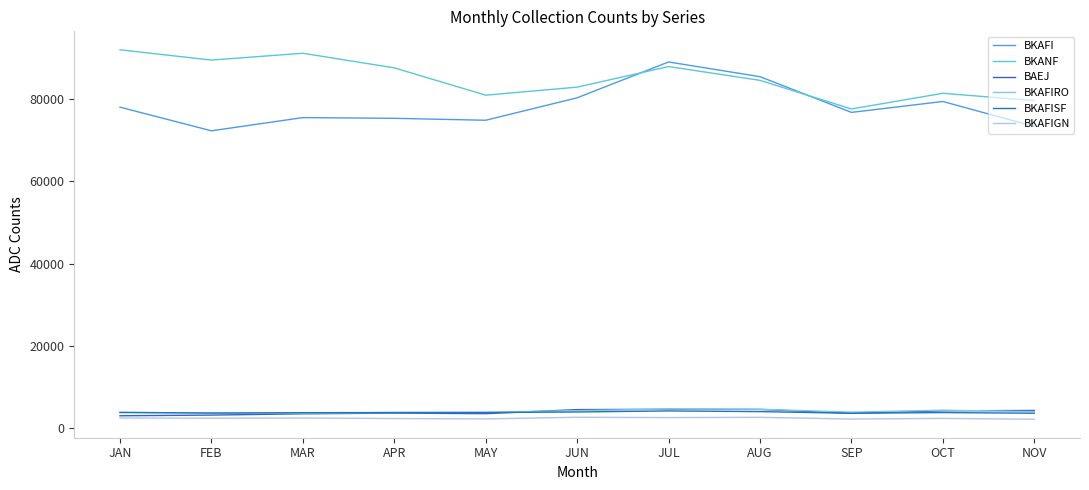

What is the difference between the highest and lowest values at NOV?

77403